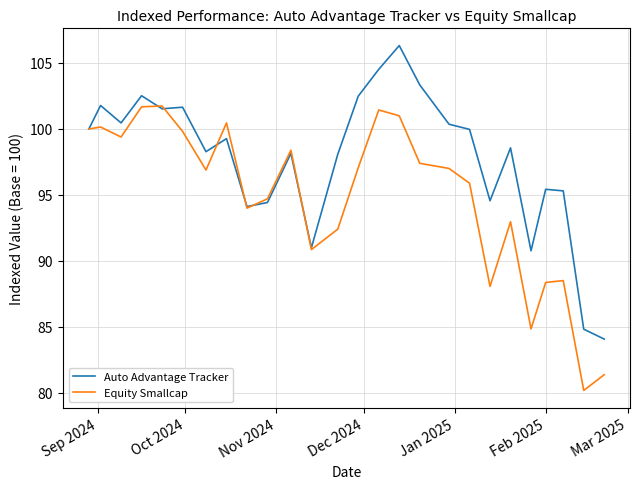

List the series in order of their peak value, highest first.

Auto Advantage Tracker, Equity Smallcap